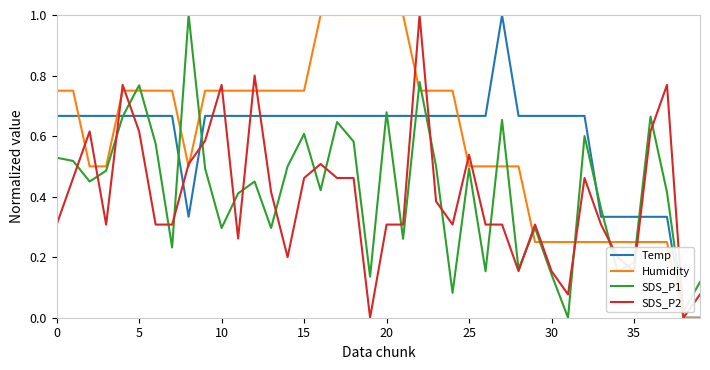

At how many categories does at least one series exceed 0?

40